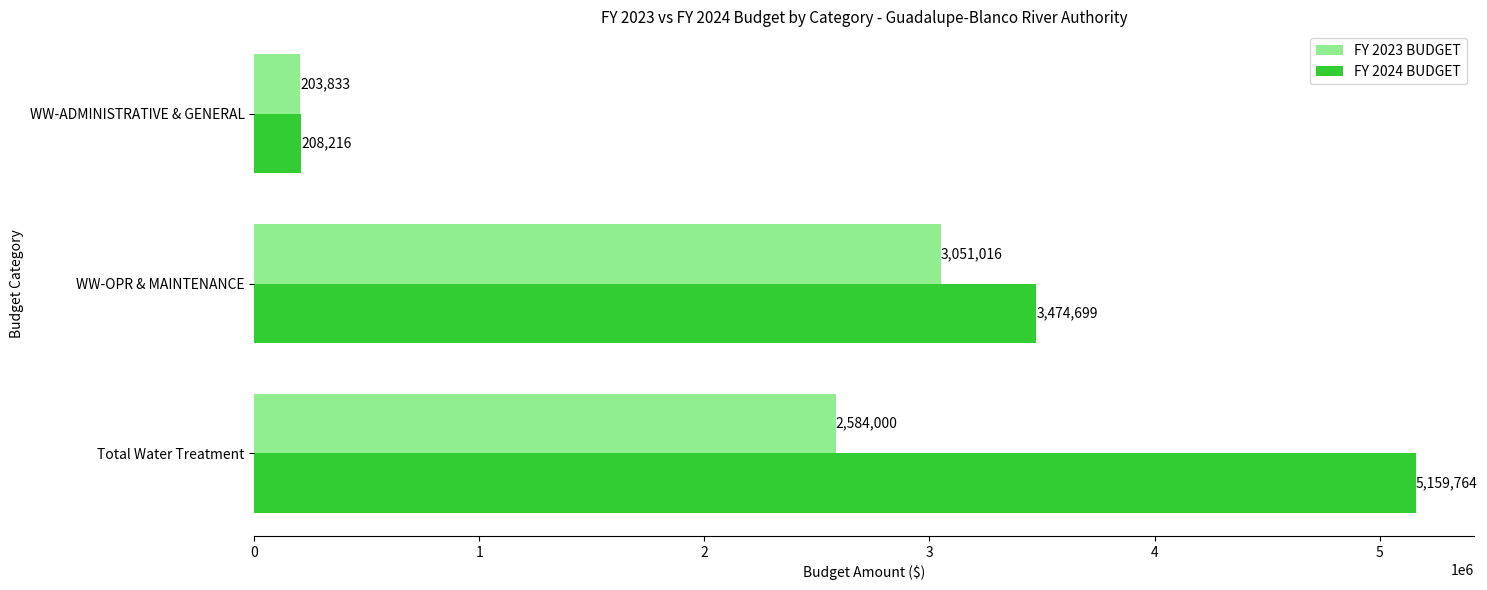

Is it true that FY 2024 BUDGET equals 3474699 at WW-OPR & MAINTENANCE?

True